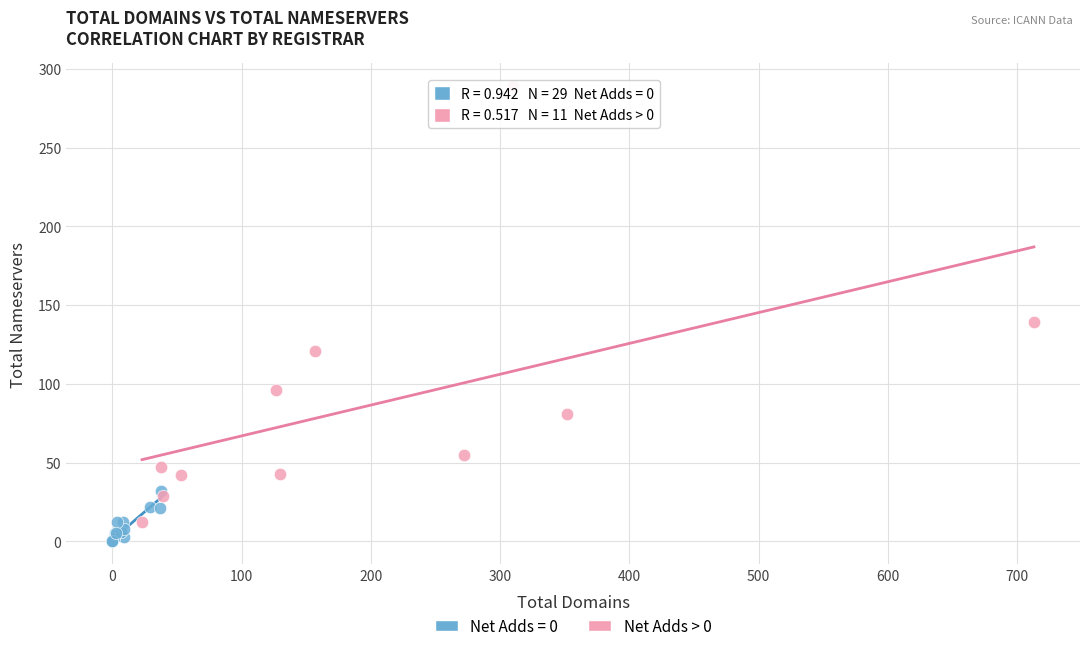

Which series has the largest Y range (max minus min)?

Net Adds > 0